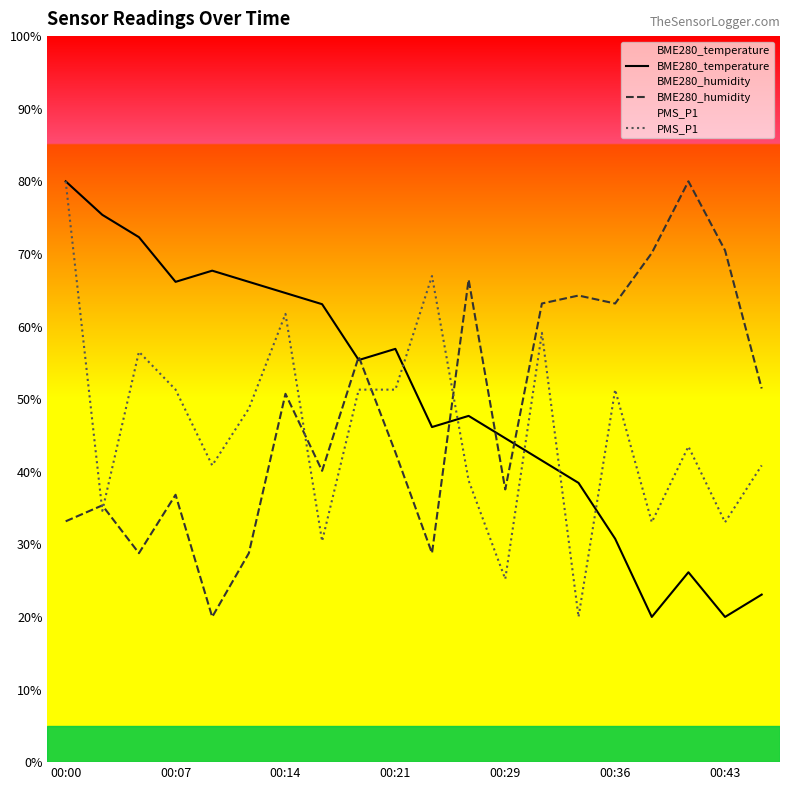

What is the label of the 7th point from the right?

13